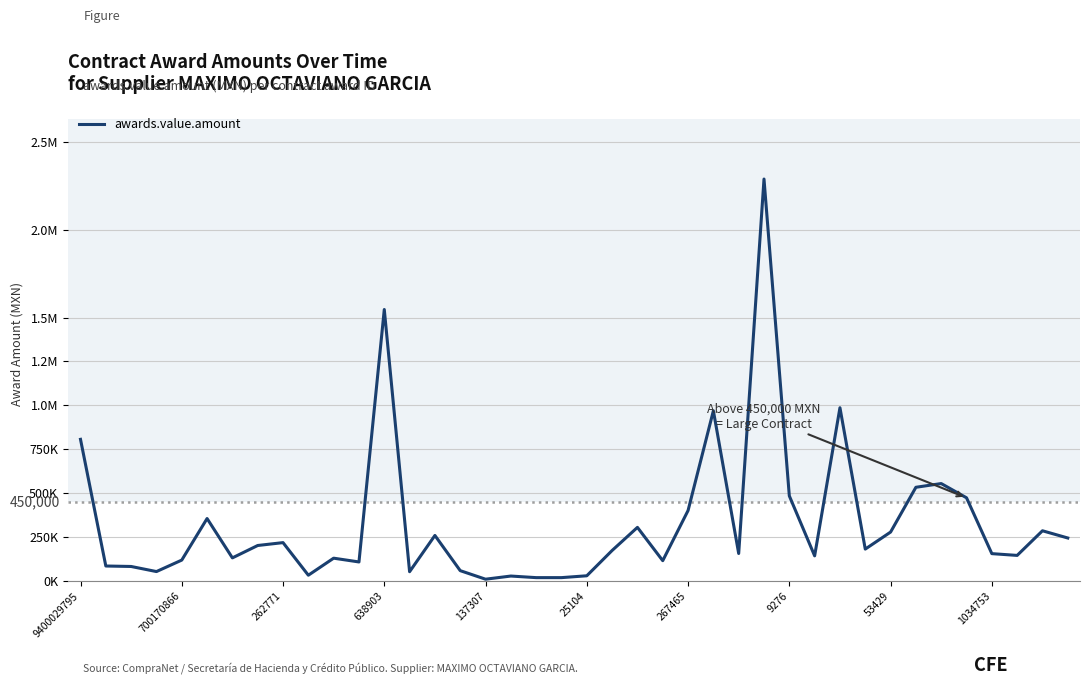

What is the greatest value displayed?

2288514.4